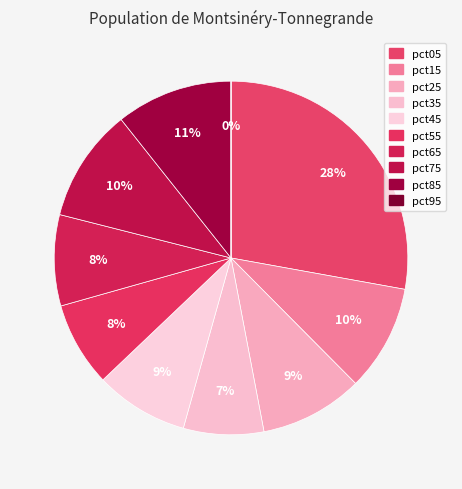

What percentage is NOT represented by pct45?

91.5%